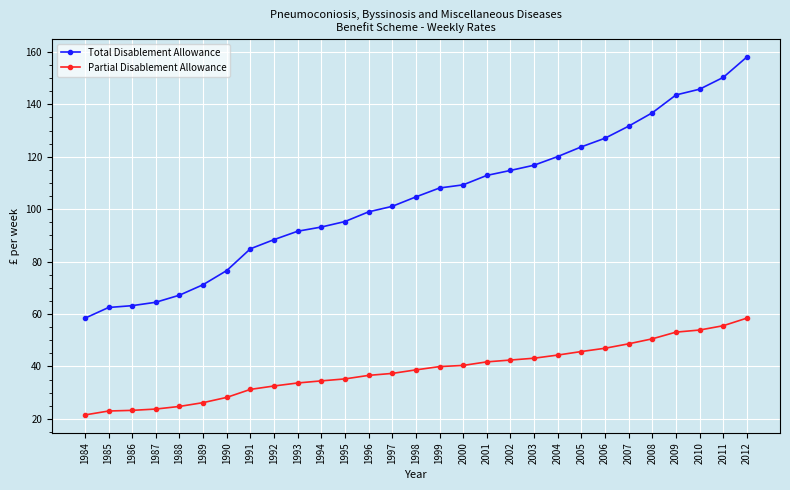

Which series has the largest range (max minus min)?

Total Disablement Allowance